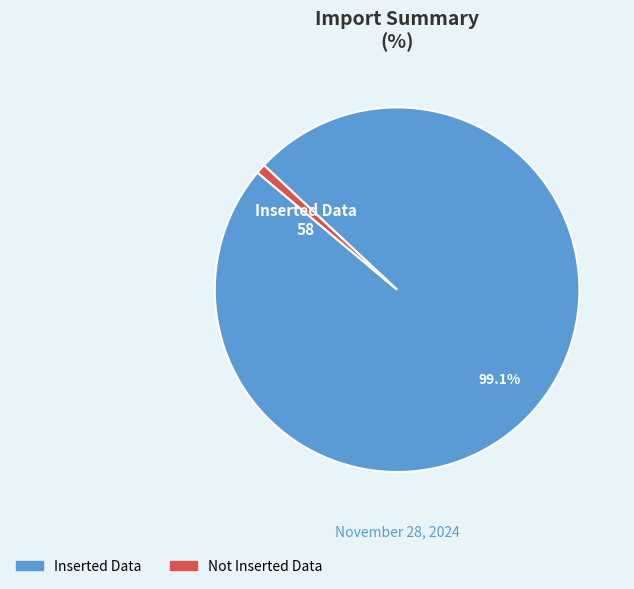

The Not Inserted Data slice represents 7% of the pie. True or false?

False